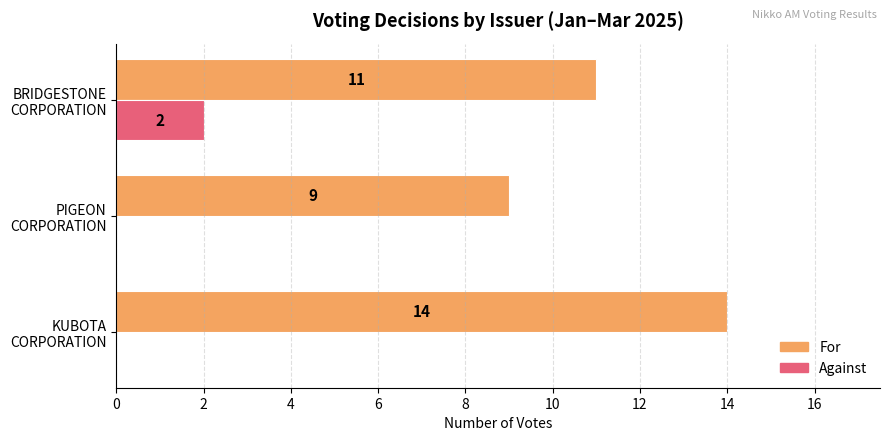

What are all the series names shown in the legend?

For, Against